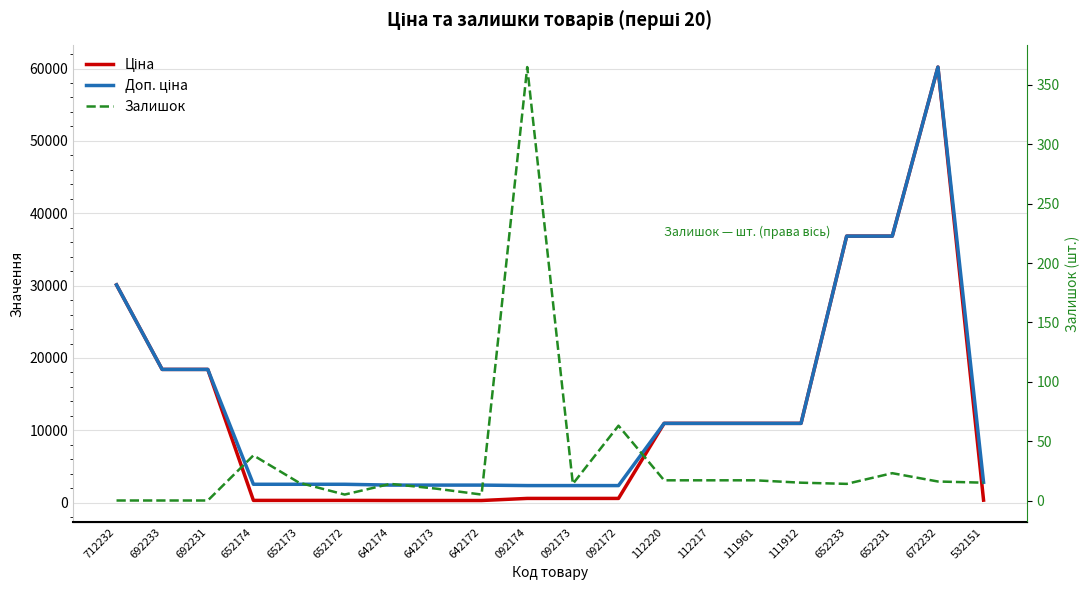

At which category is the sum across all series the highest?

672232